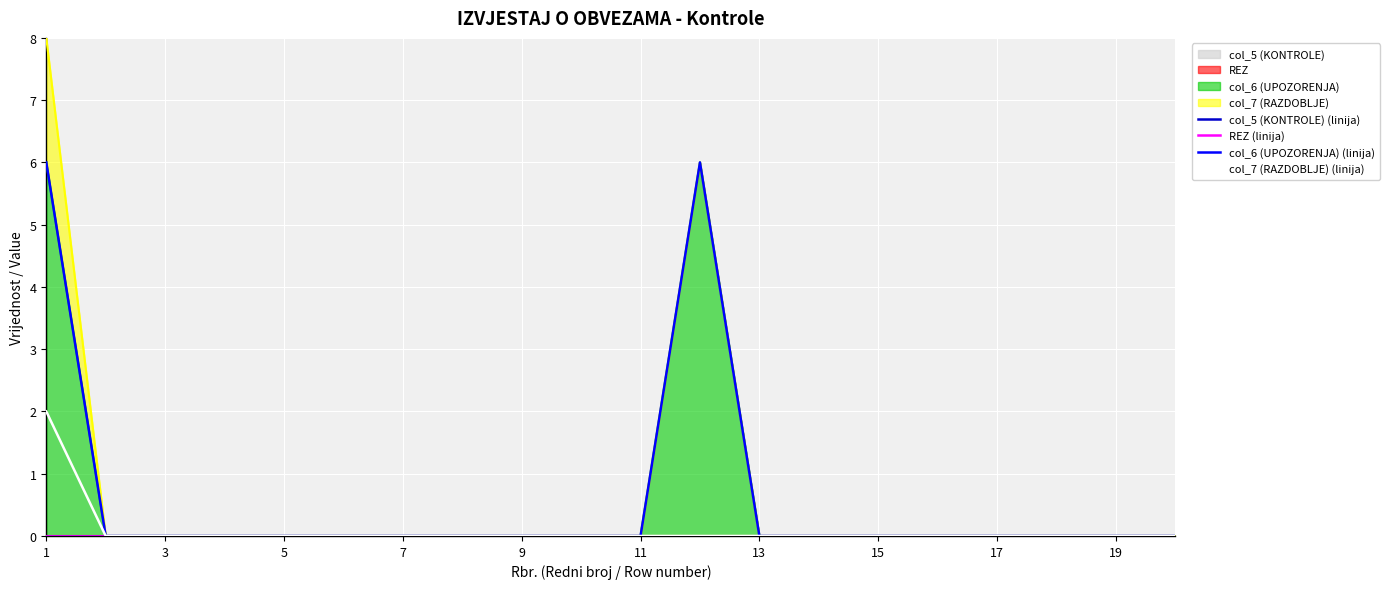

At which category does the chart reach its minimum across all series?

1